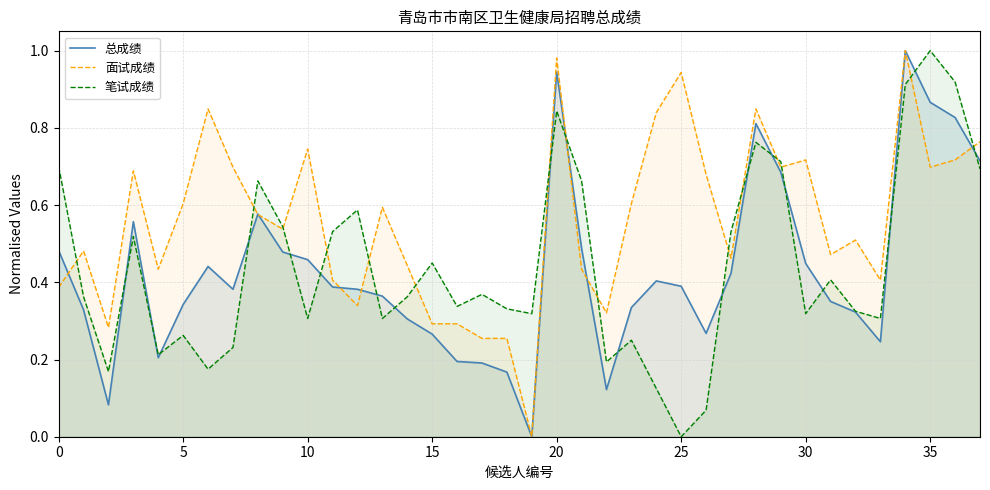

How many times do 面试成绩 and 笔试成绩 cross each other?

15